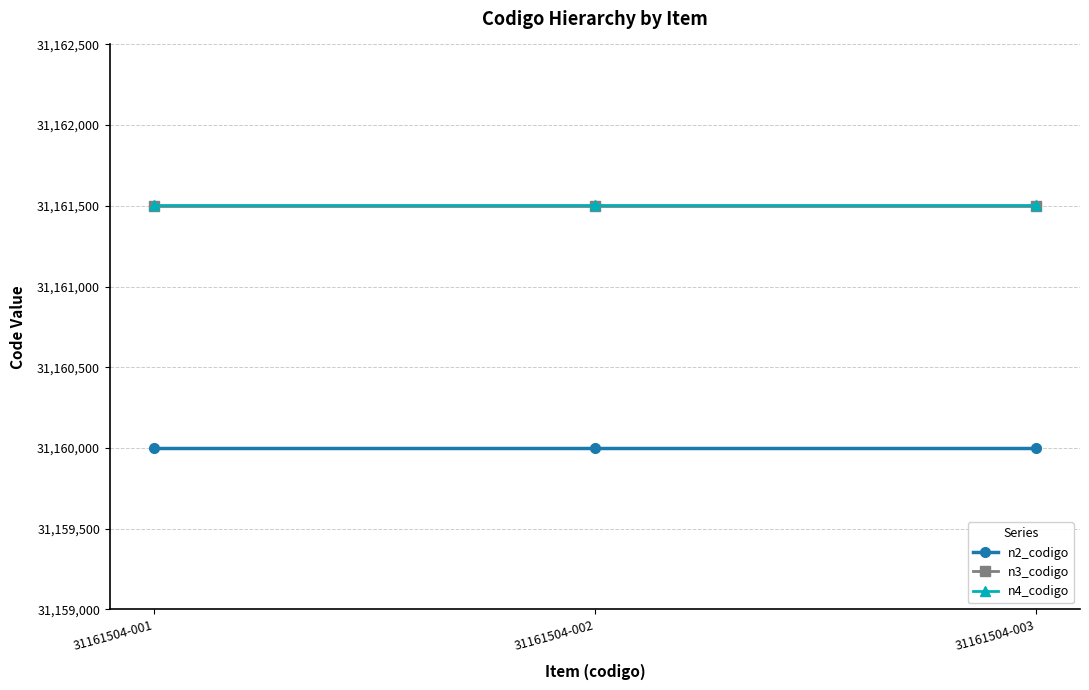

The value of n3_codigo at 31161504-002 is 31161500. True or false?

True